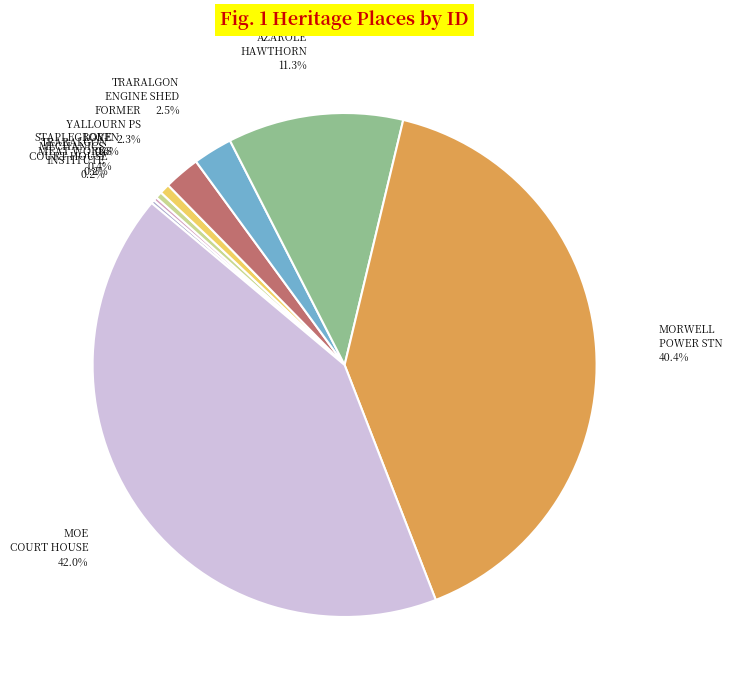

To the nearest percent, what percentage of the pie is MOE COURT HOUSE?

42%